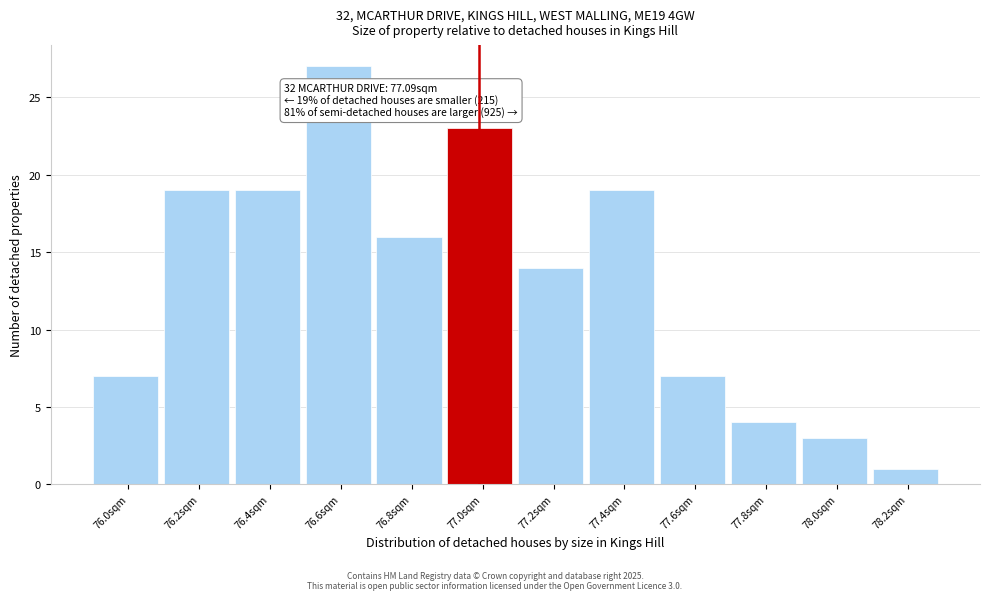

Reading left to right, extract all data points from this chart.

76.0sqm=7	76.2sqm=19	76.4sqm=19	76.6sqm=27	76.8sqm=16	77.0sqm=23	77.2sqm=14	77.4sqm=19	77.6sqm=7	77.8sqm=4	78.0sqm=3	78.2sqm=1